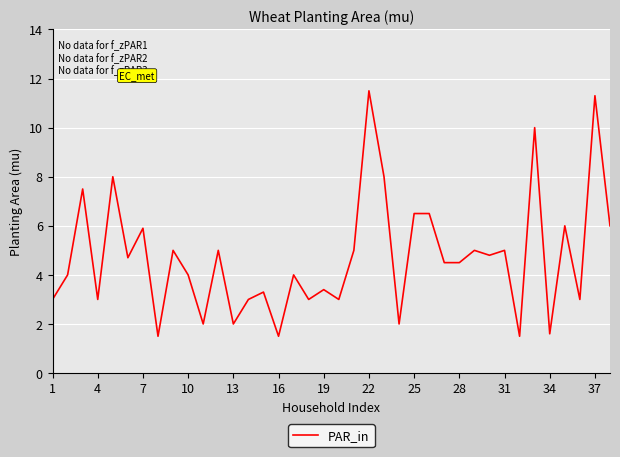

What is the maximum value shown in the chart?

11.5